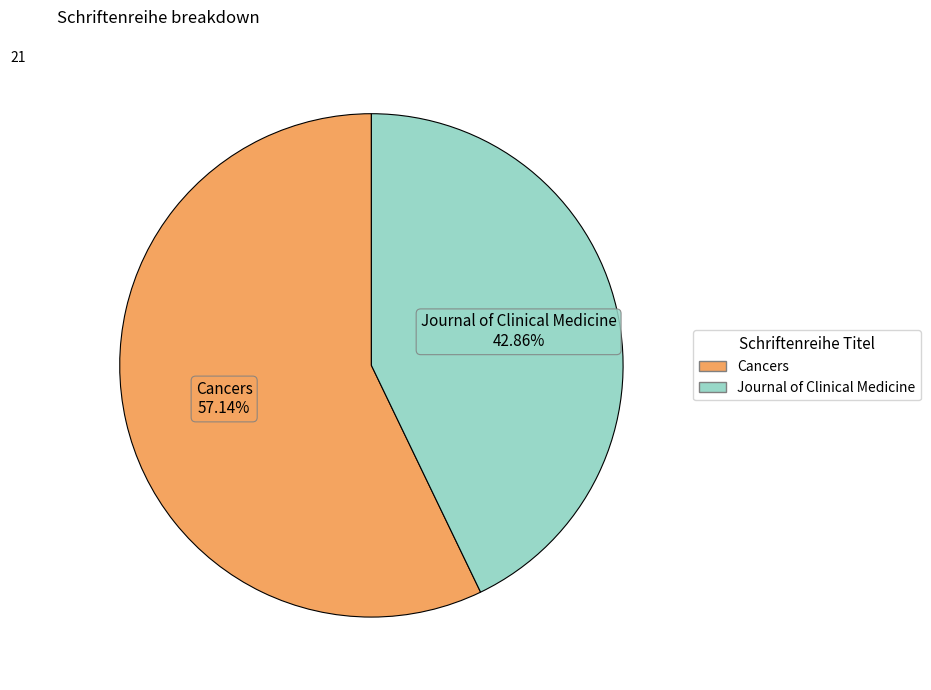

To the nearest percent, what is the average slice percentage?

50%